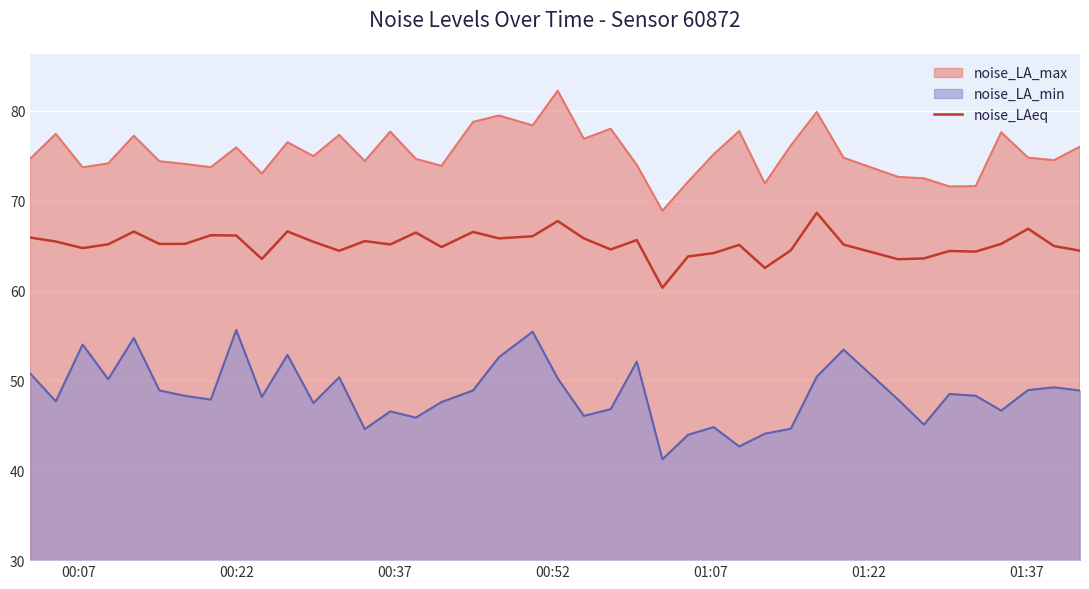

How many points are lower than both their immediate neighbors (excluding endpoints)?

12